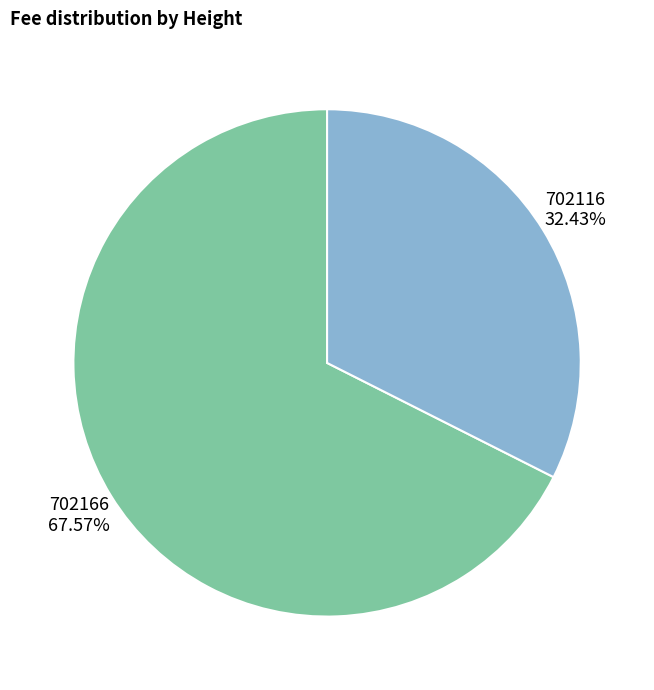

The 702166 slice represents 53% of the pie. True or false?

False